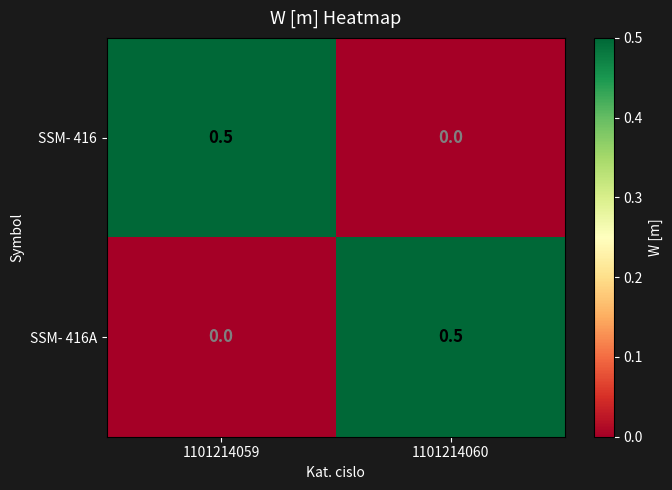

At 1101214059, list the series in order from smallest to largest.

SSM- 416A, SSM- 416